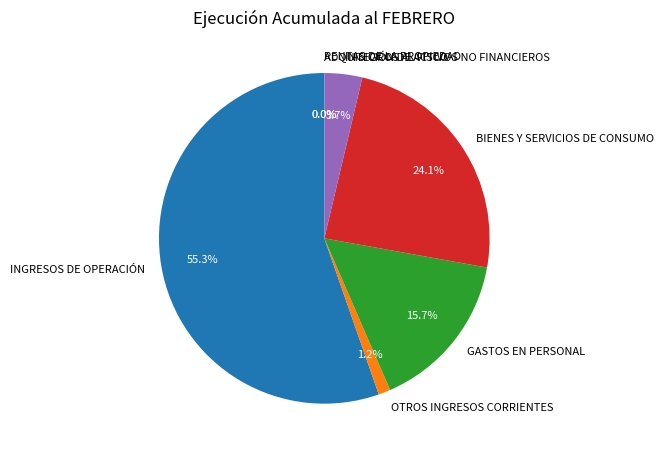

To the nearest percent, what is the difference between the largest and smallest slice percentages?

55%